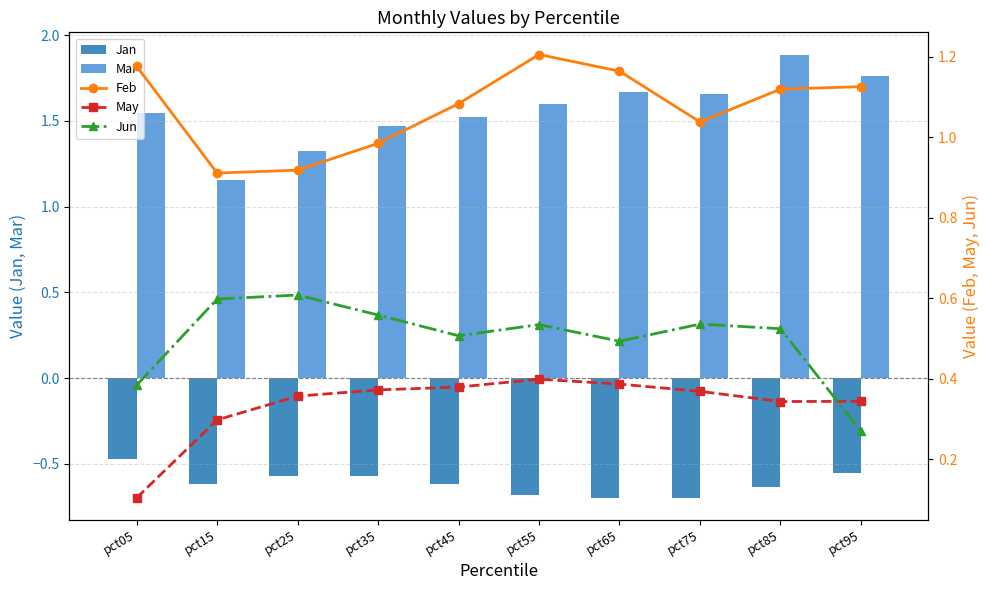

True or false: Jan has a value of -0.7 at pct55.

True